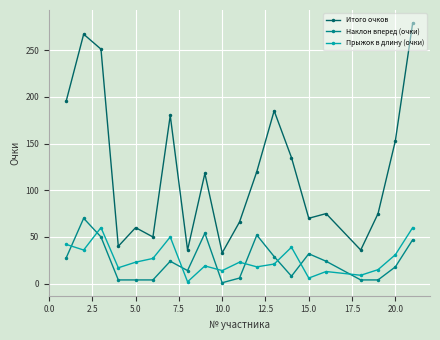

True or false: Наклон вперед (очки) and Итого очков cross at least once.

False